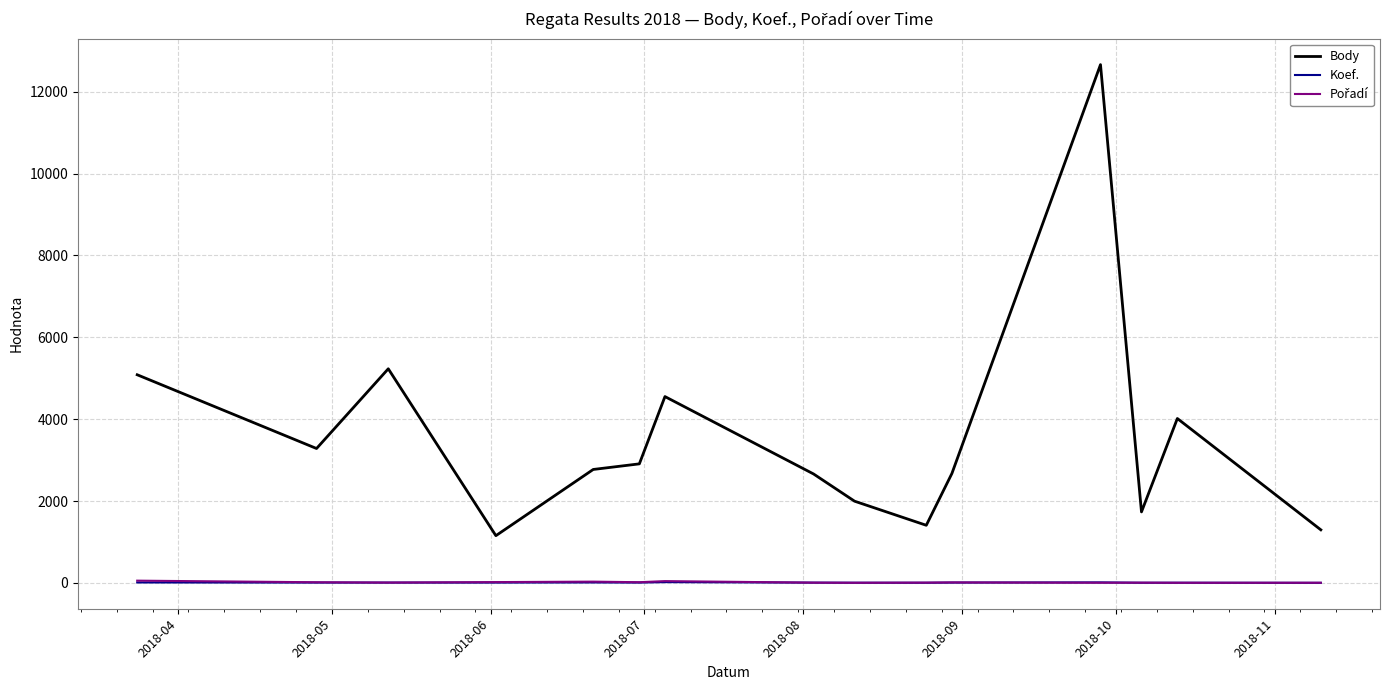

How many lines are shown in the chart?

3